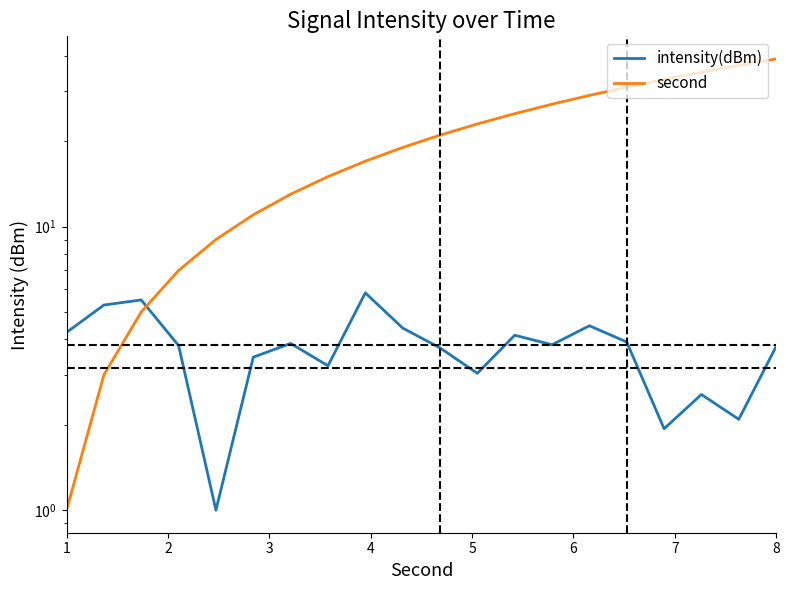

What is the sum of all intensity(dBm) values?

74.1